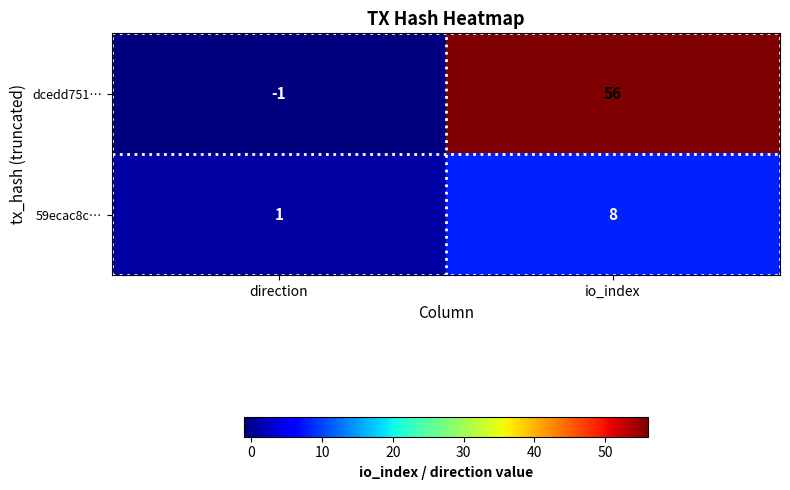

The value of dcedd751… at direction is -2. True or false?

False